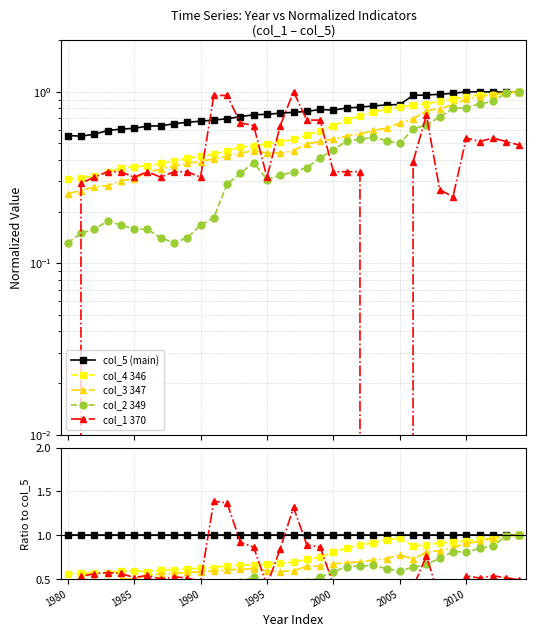

Between which two adjacent categories do col_3 347 and col_4 346 first intersect?

31 and 32